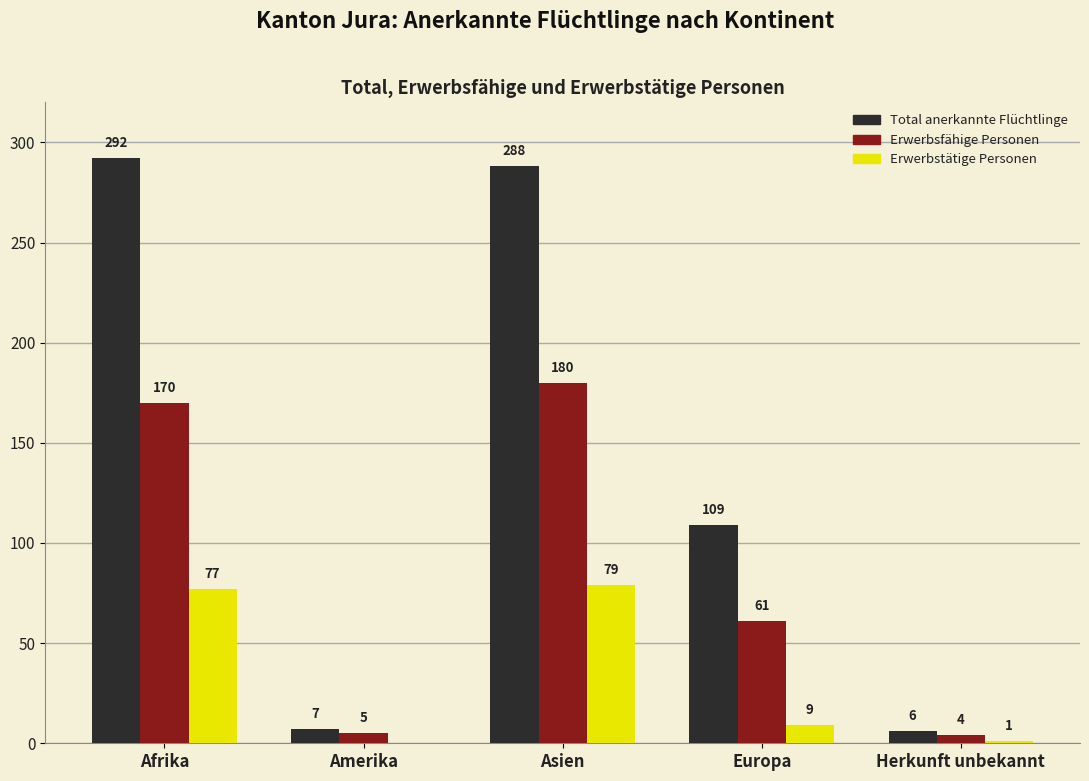

What is the average value of the Erwerbstätige Personen series?

33